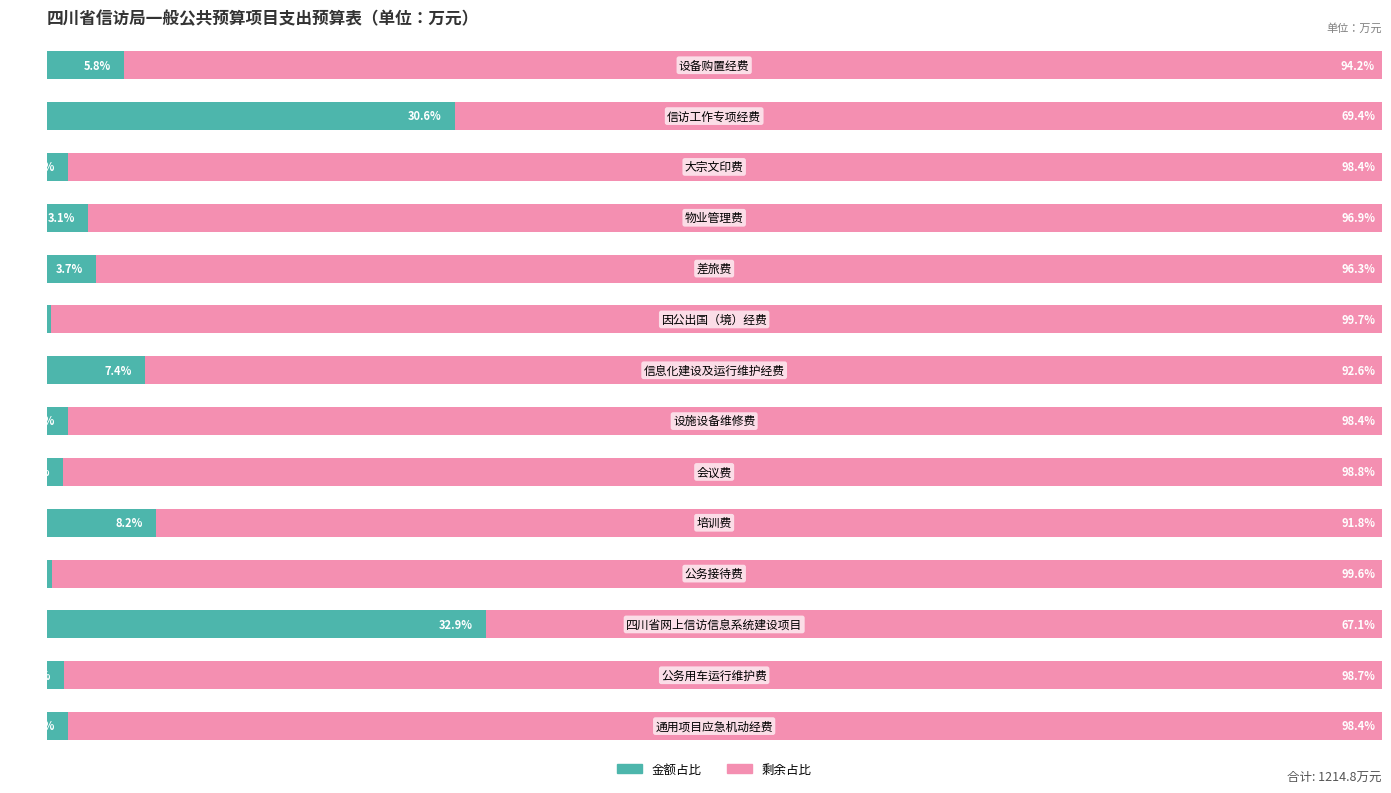

What are all the series names shown in the legend?

金额占比, 剩余占比